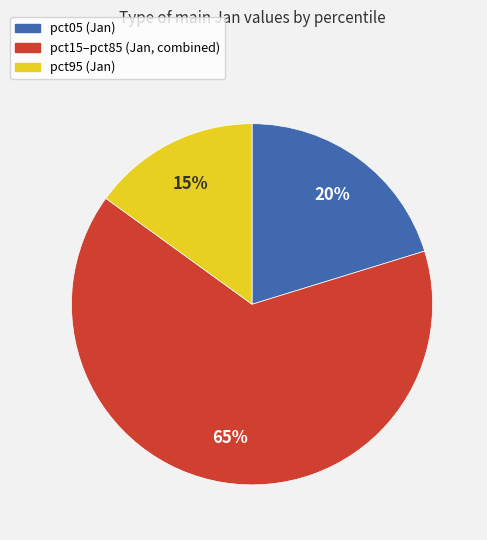

Count the number of slices in the pie.

3